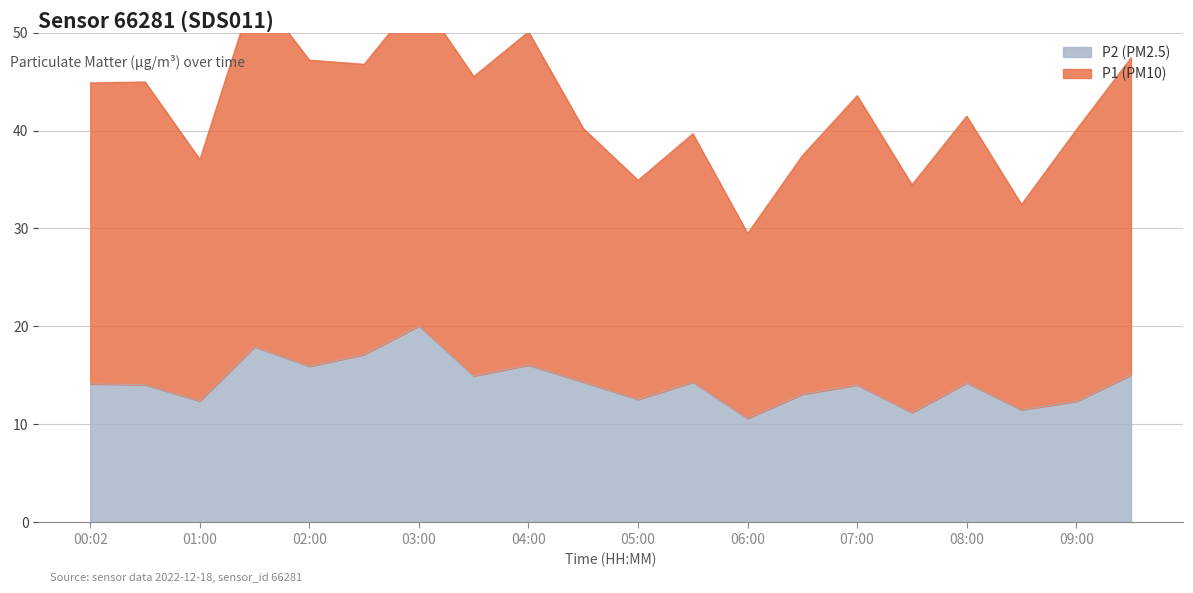

True or false: P2 (PM2.5) has a value of 16.1 at 04:00.

True